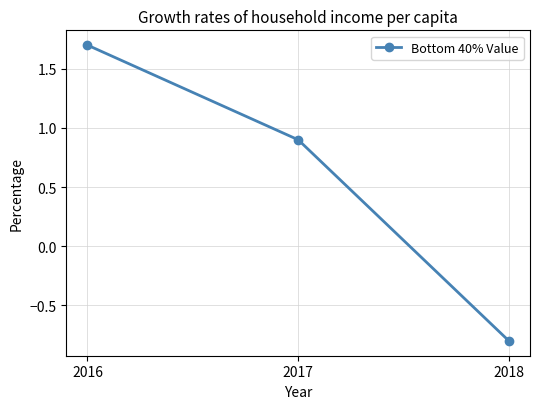

What is the change in value from 2016 to 2017?

-0.8